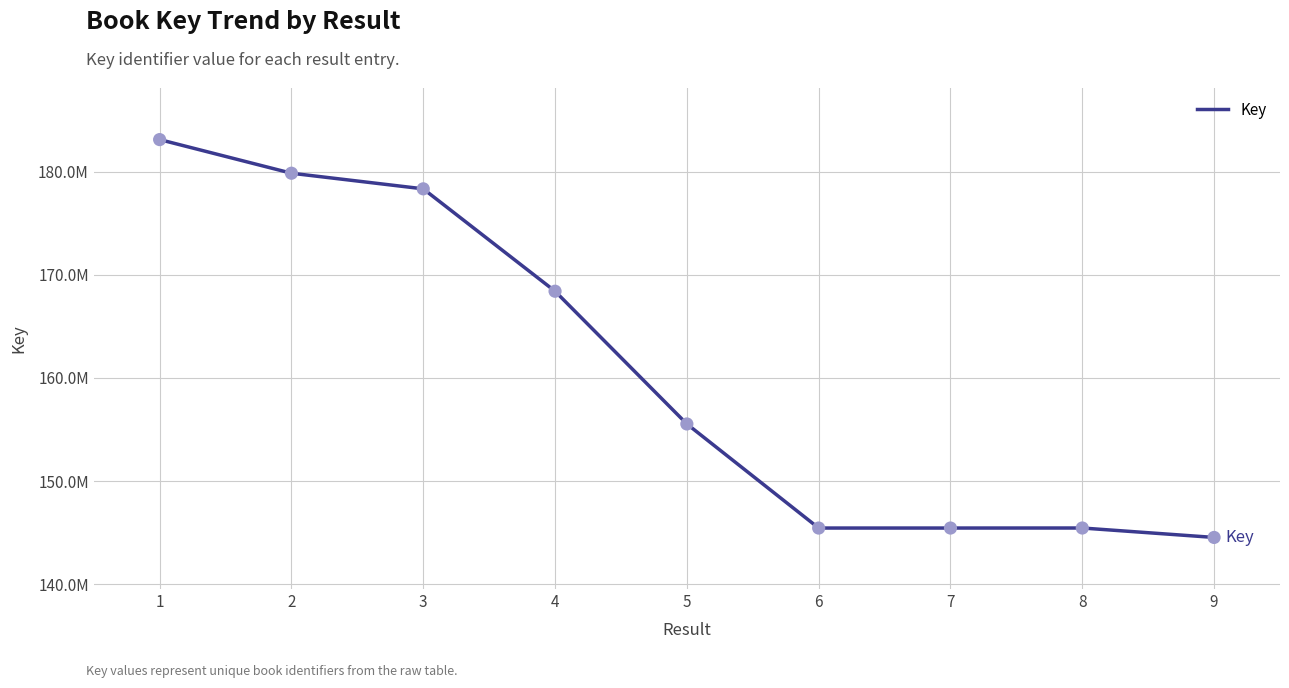

Between 7 and 1, which is larger?

1